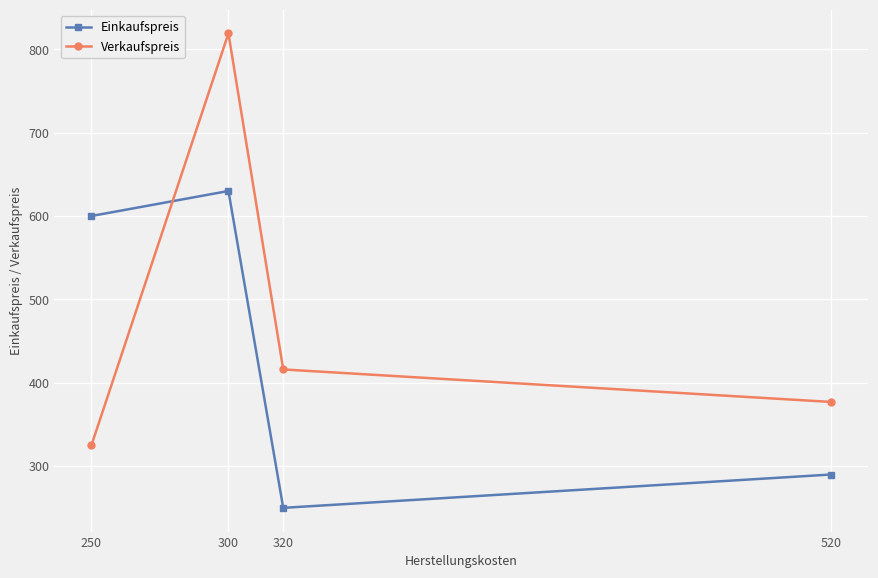

Between 300 and 320, which series saw the biggest shift?

Verkaufspreis